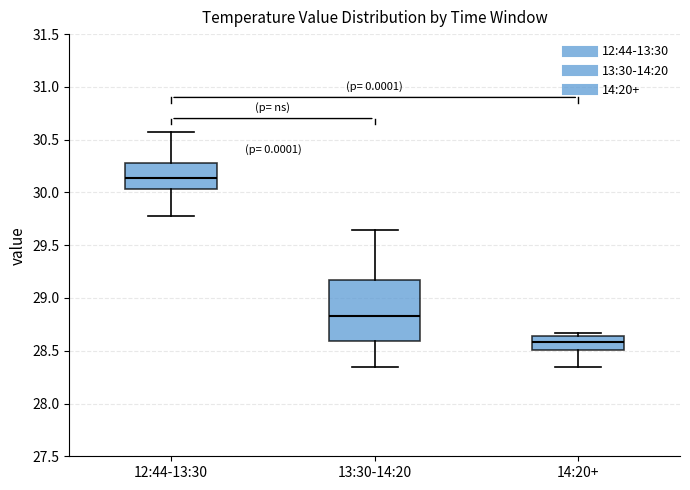

Which box's median line is the highest?

12:44-13:30